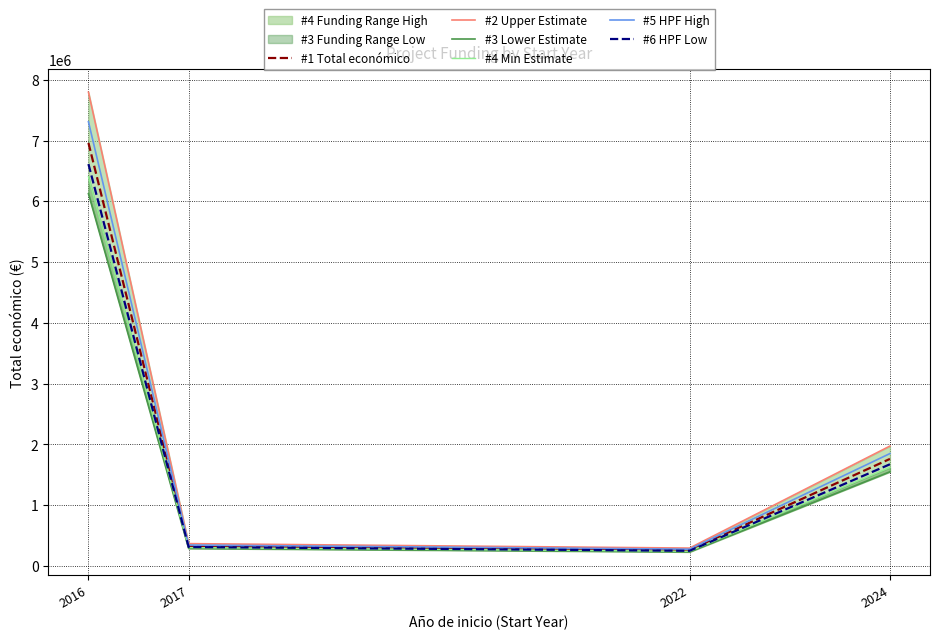

What is the difference between the maximum and minimum values in the #5 HPF High series?

7032859.1